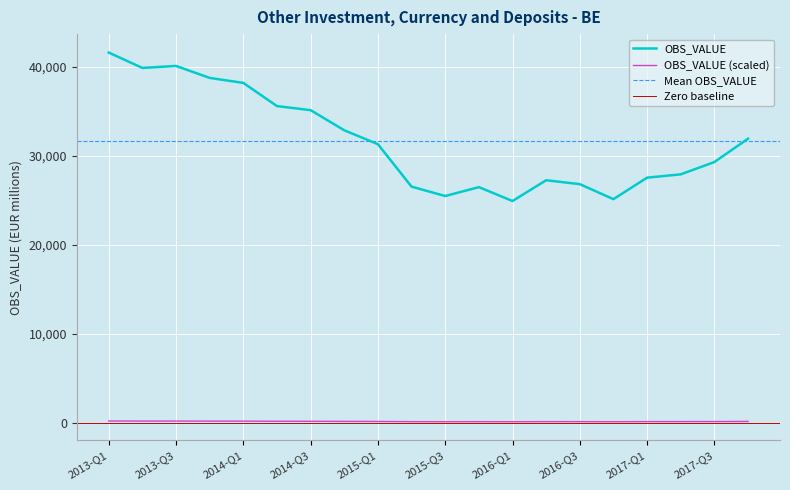

Which has a higher value, 2015-Q3 or 2017-Q4?

2017-Q4